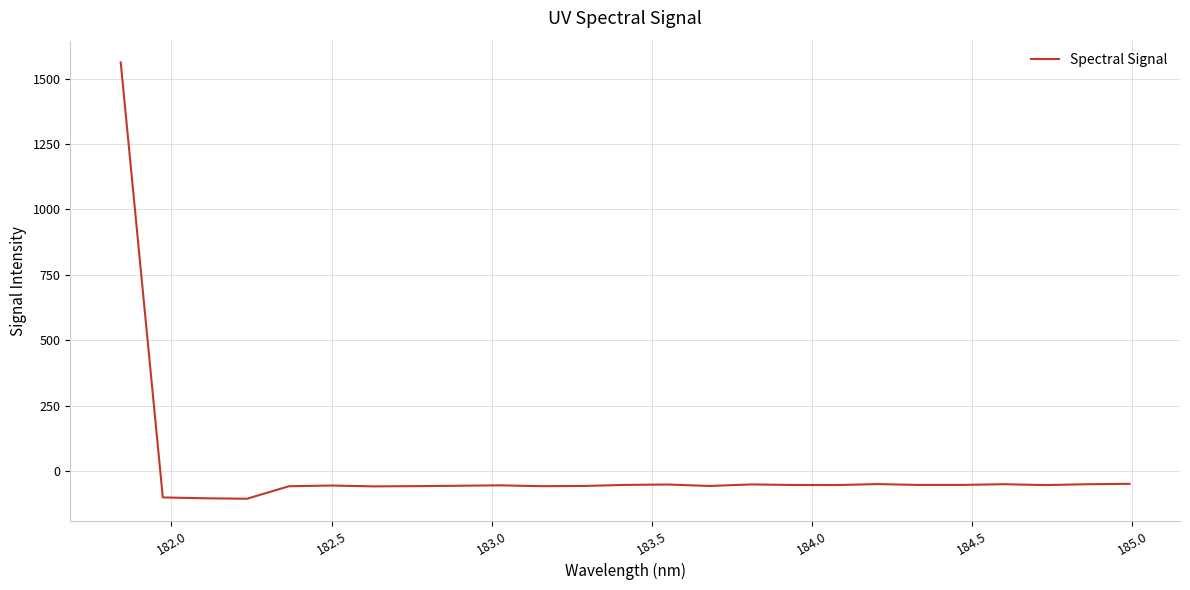

What is the greatest value displayed?

1562.3